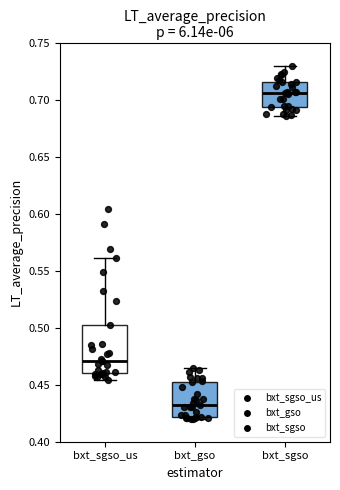

Reading left to right, read every box against the y-axis: the position of its median line, the range the box covers, and the ends of its whiskers. The values are not printed on the chart, so give them approximately, as read against the axis.

bxt_sgso_us: median 0.470, box 0.460 to 0.500, whiskers 0.455 to 0.560
bxt_gso: median 0.430, box 0.420 to 0.450, whiskers 0.420 (just below the box's lower edge) to 0.465
bxt_sgso: median 0.705, box 0.695 to 0.715, whiskers 0.685 to 0.730